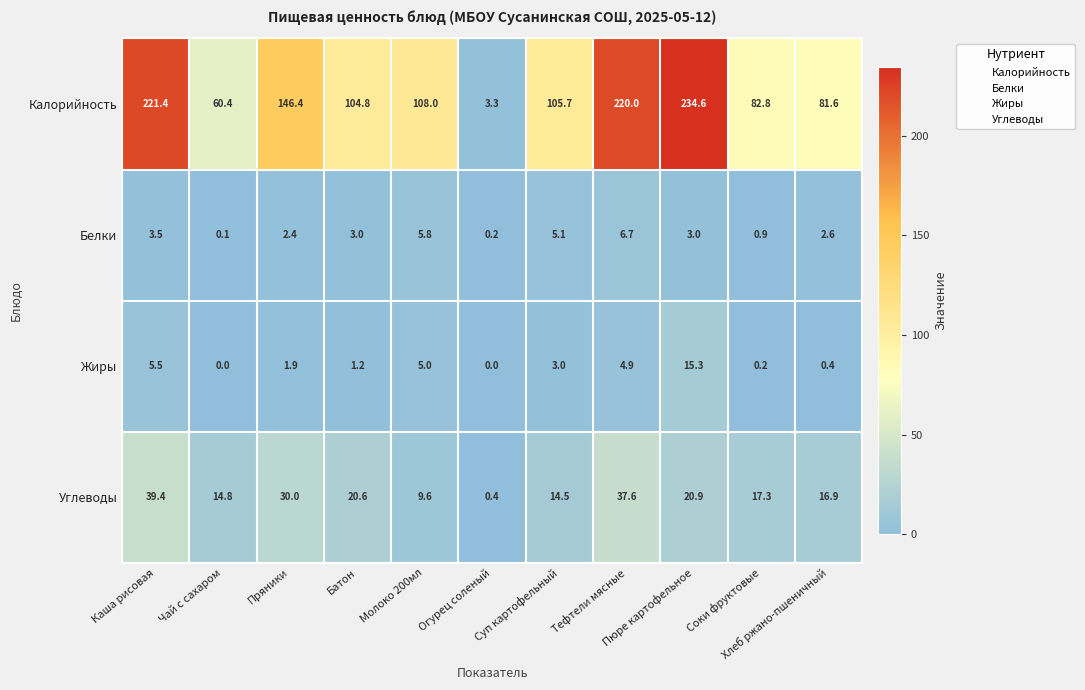

Rank the series by their maximum value, from lowest to highest.

Белки, Жиры, Углеводы, Калорийность